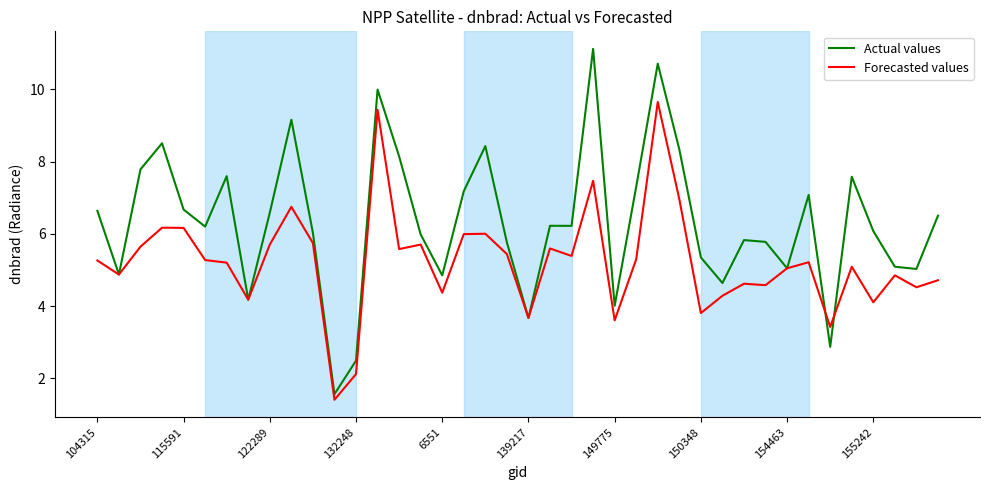

Which series has the largest range (max minus min)?

Actual values